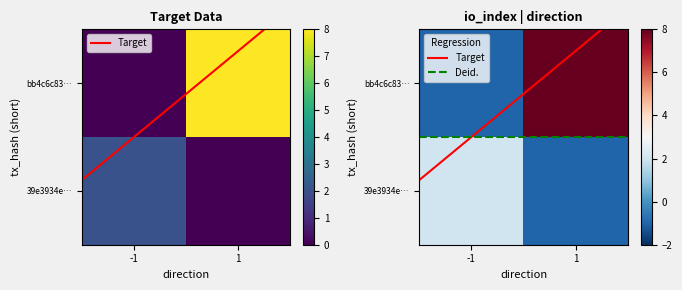

What is the sum of all Deid. values?

1.0